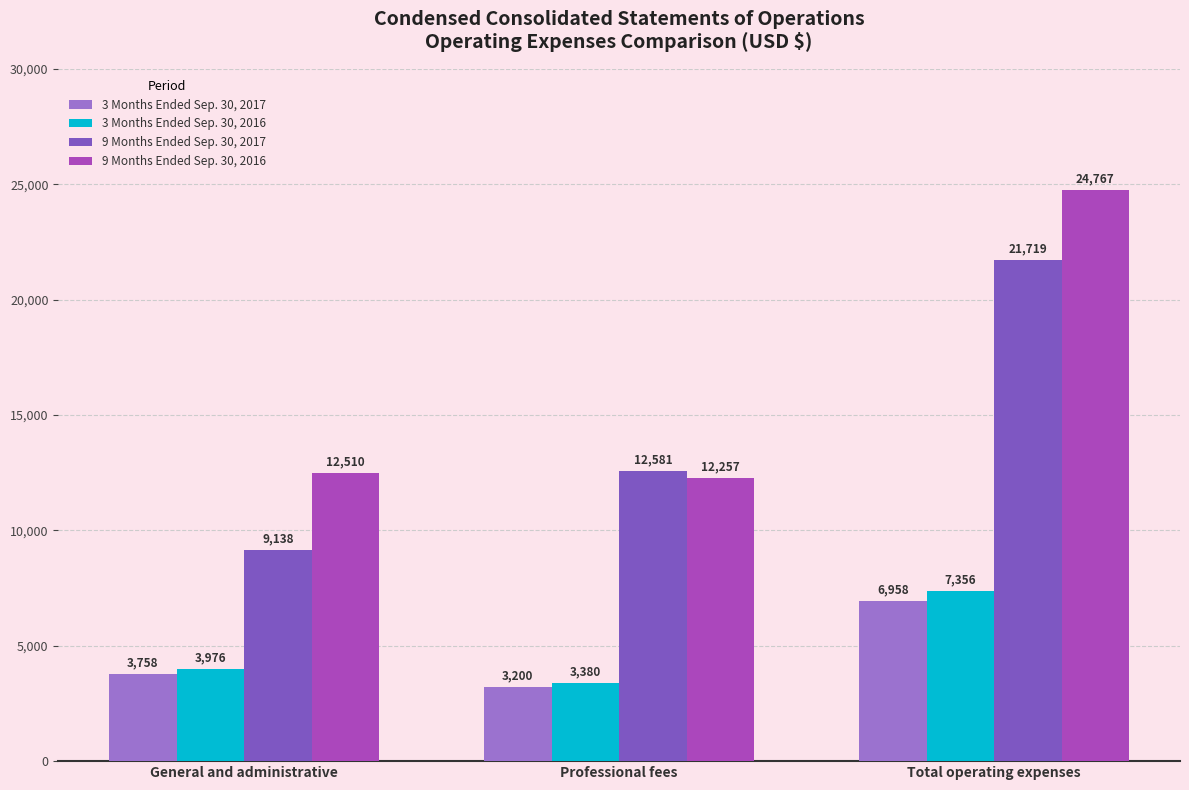

What is the difference between the 3 Months Ended Sep. 30, 2016 values at Professional fees and Total operating expenses?

3976